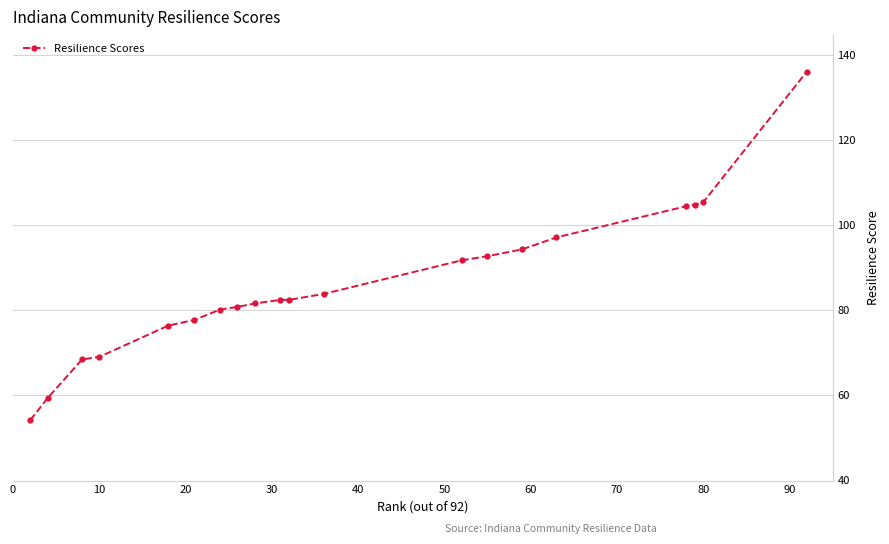

What is the difference between the maximum and minimum values?

81.9